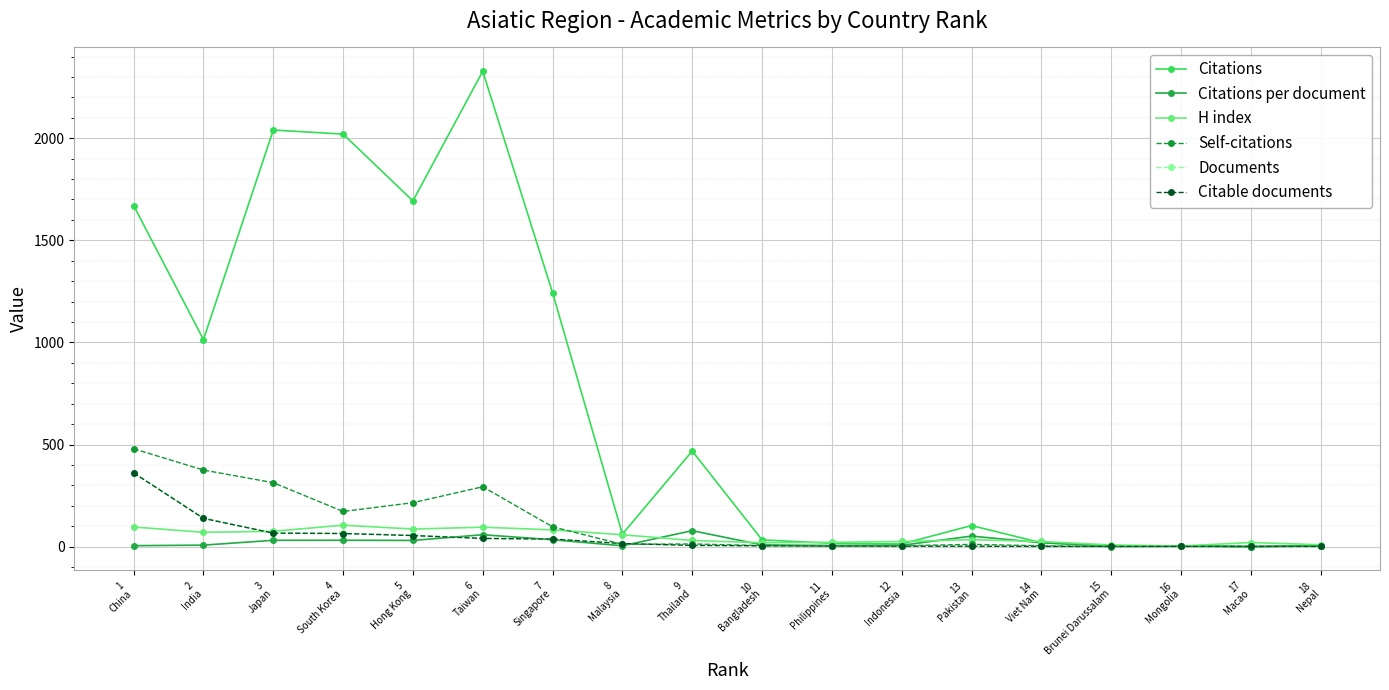

What is the total value across all series at 5
Hong Kong?

2134.2